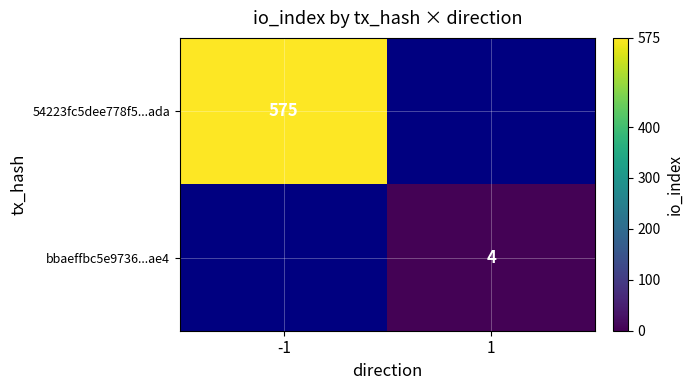

The 54223fc5dee778f5...ada series shows 575 at -1. True or false?

True